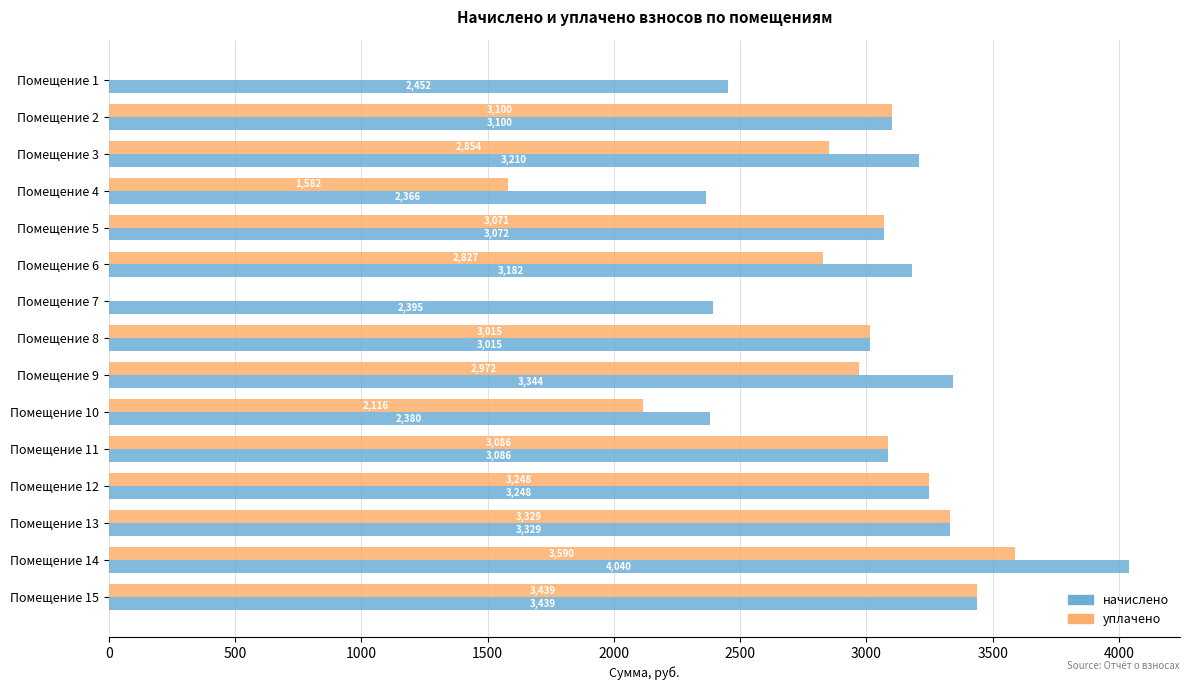

Which series has the largest range (max minus min)?

уплачено